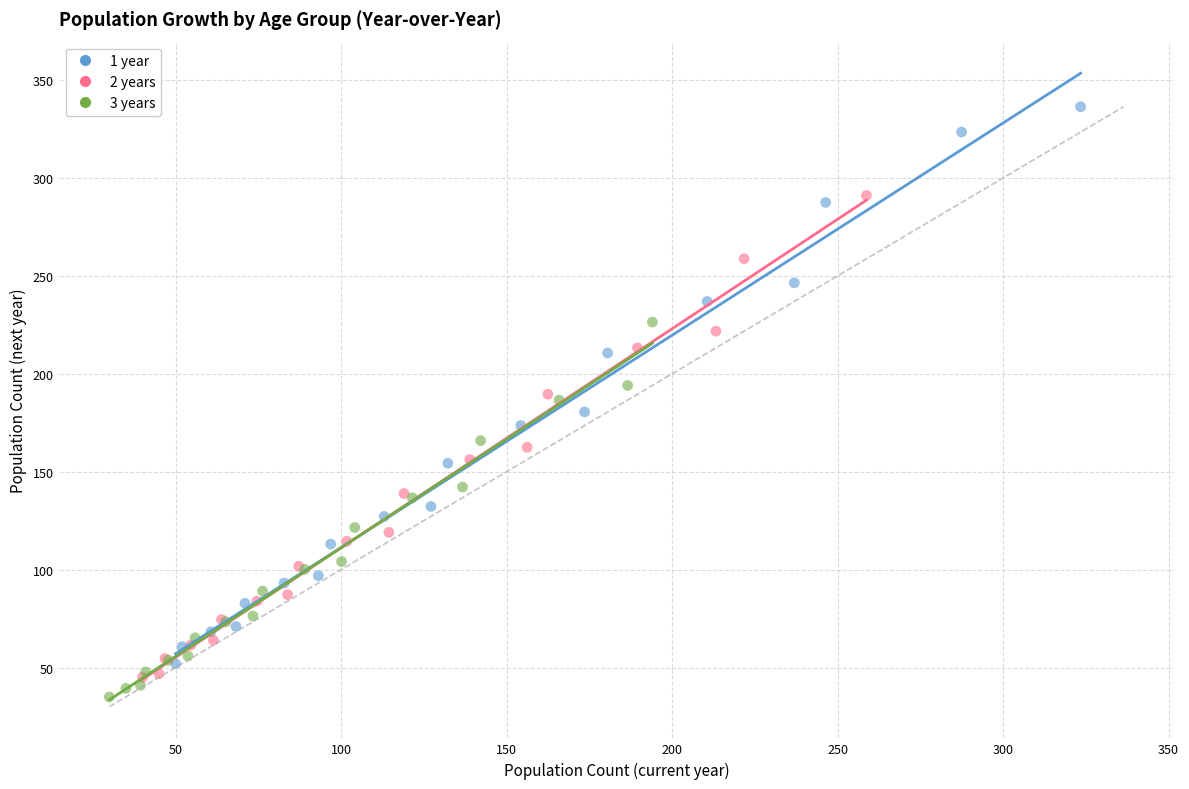

Which series reaches the maximum Y coordinate?

1 year